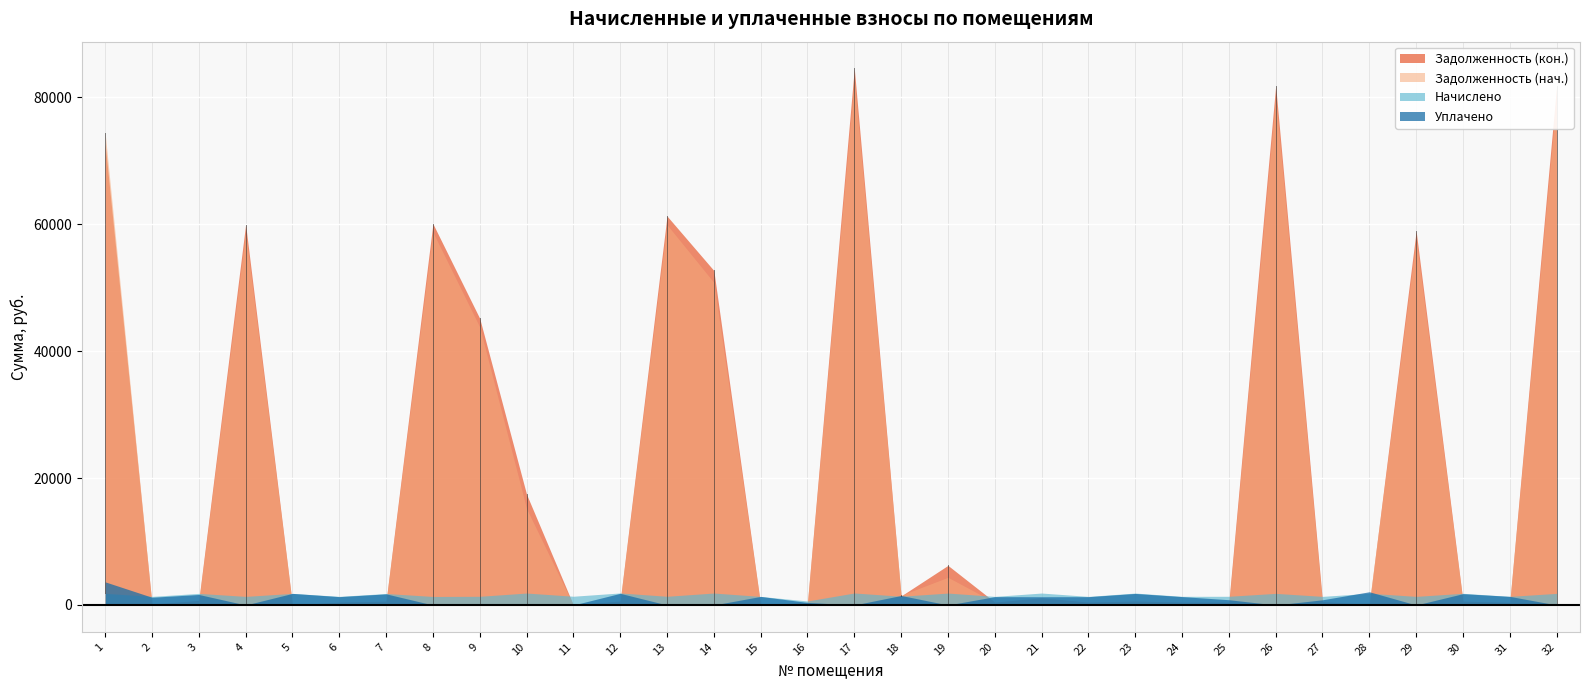

At 3, list the series in order from largest to smallest.

Начислено, Уплачено, Задолженность (кон.), Задолженность (нач.)